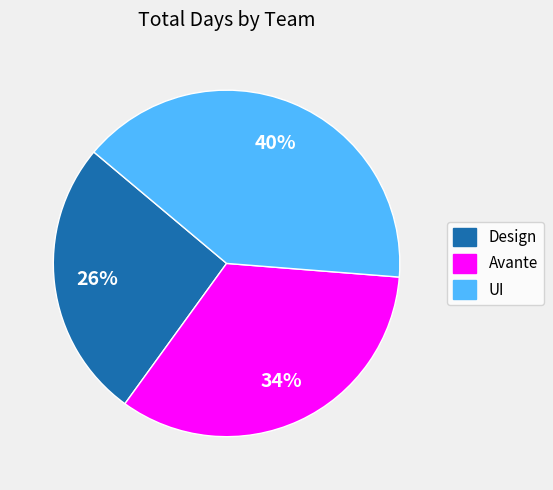

True or false: Avante accounts for 34% of the total.

True